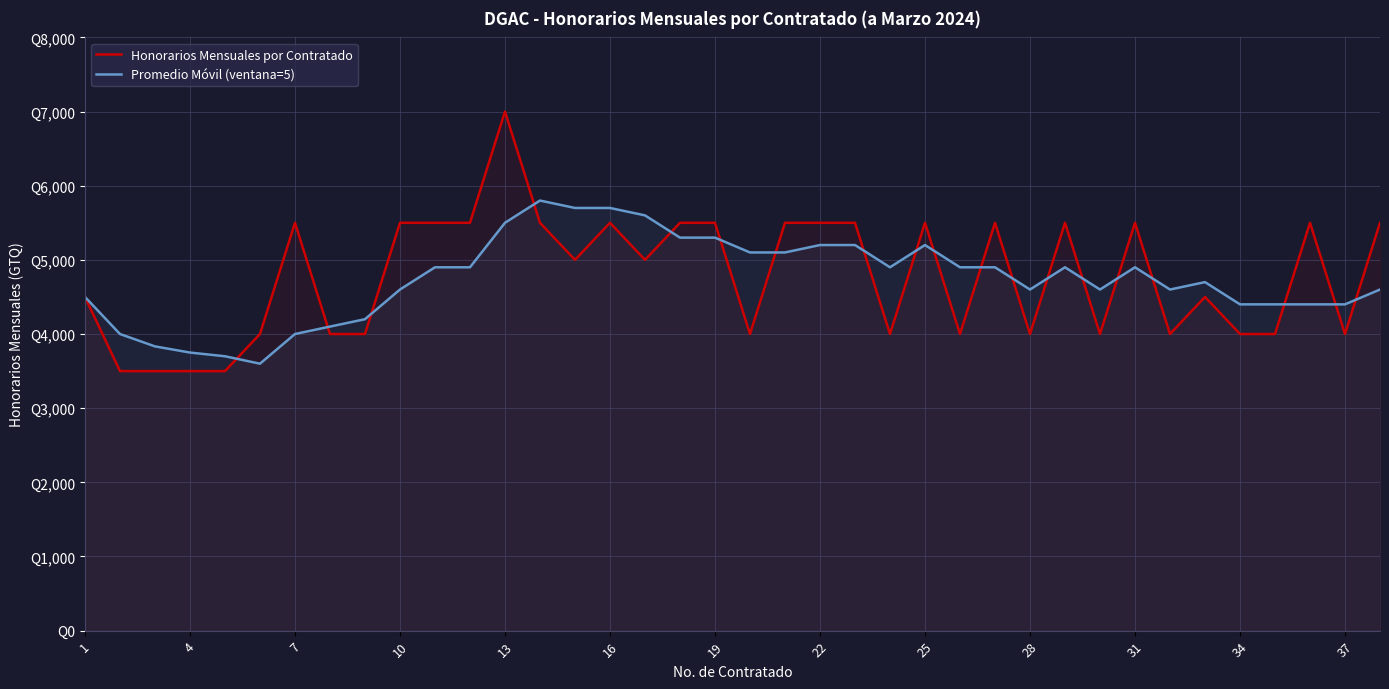

Does the chart display data point markers on the line(s)?

No